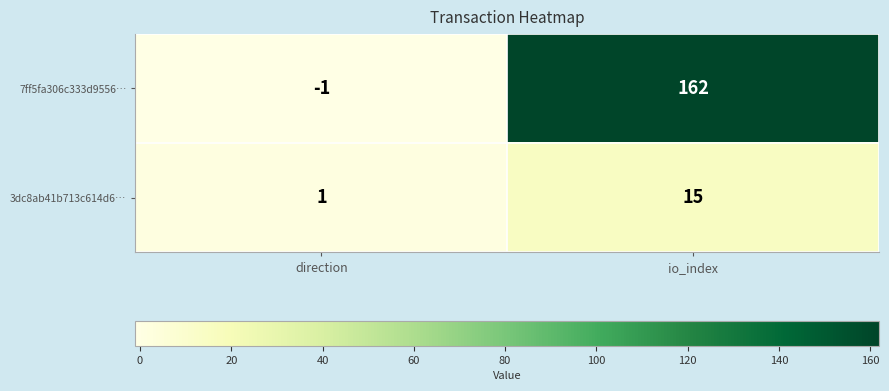

The 7ff5fa306c333d9556… series shows -1 at direction. True or false?

True